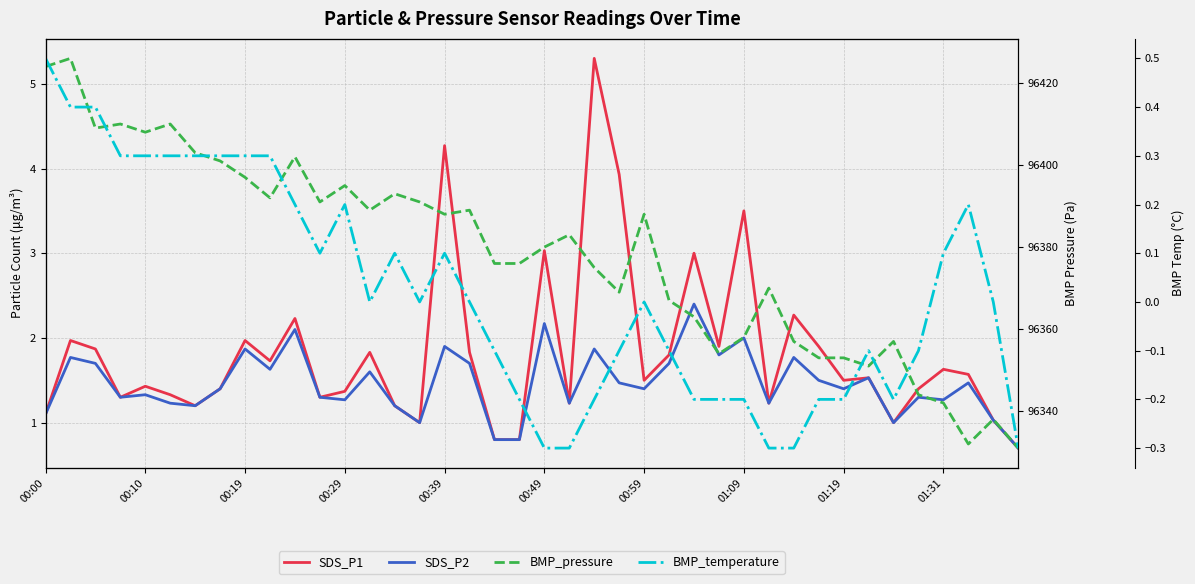

Which series has the largest total across all categories?

BMP_pressure